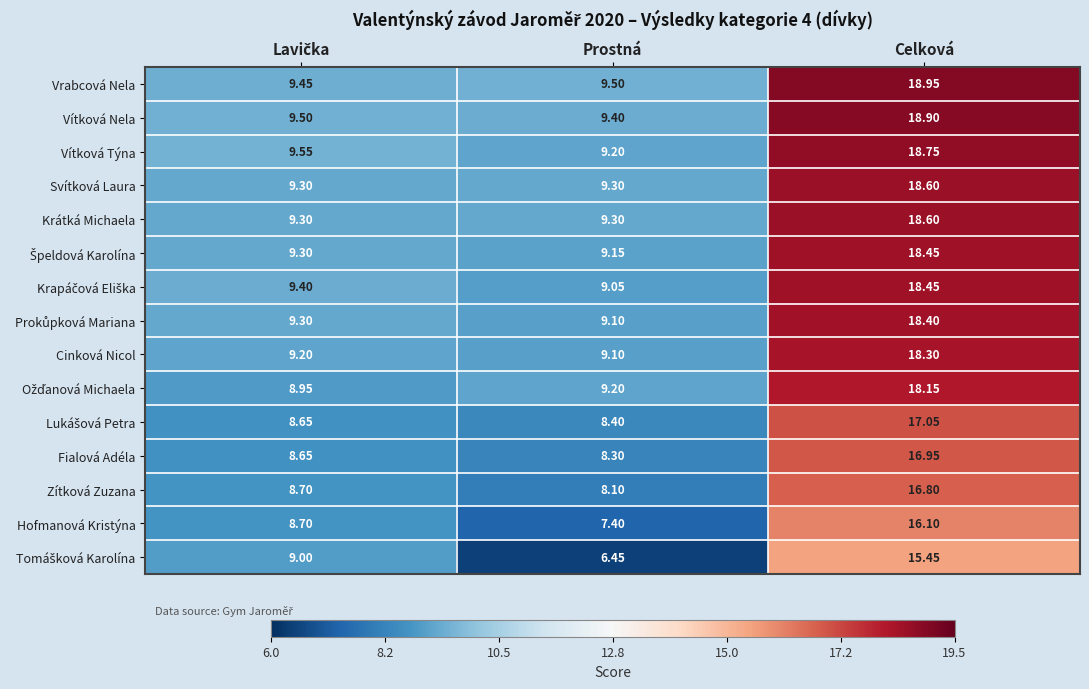

Which series has the largest total across all categories?

Vrabcová Nela